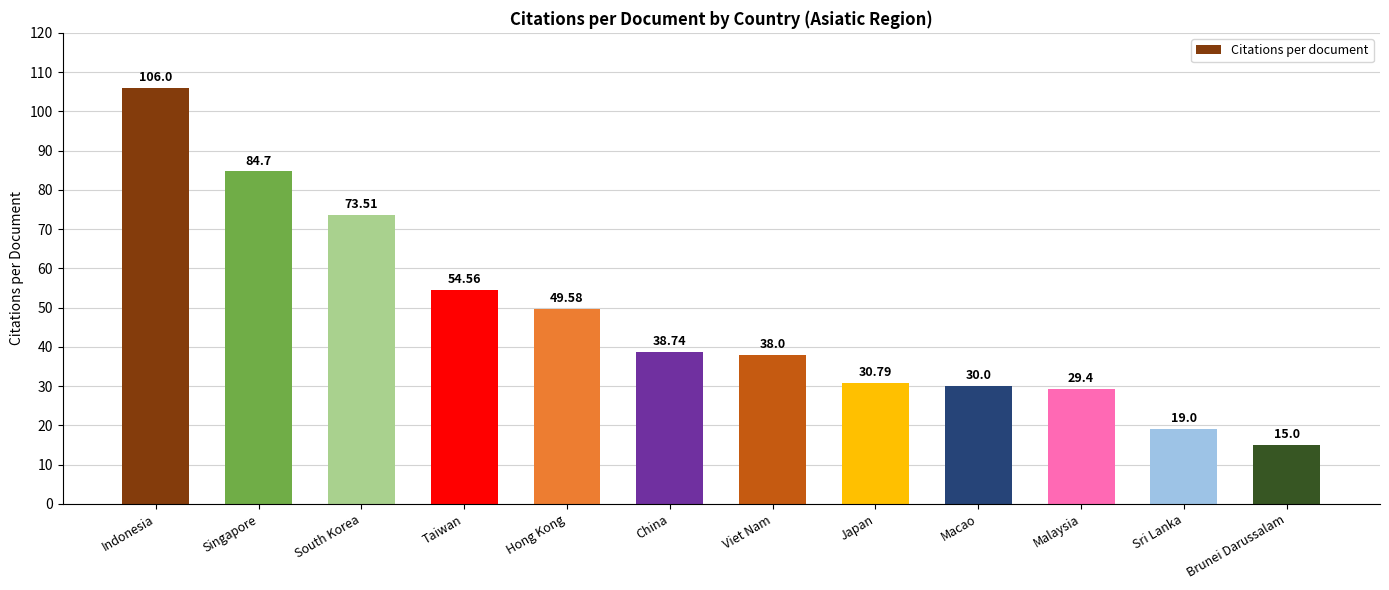

What is the difference between the maximum and minimum values?

91.0